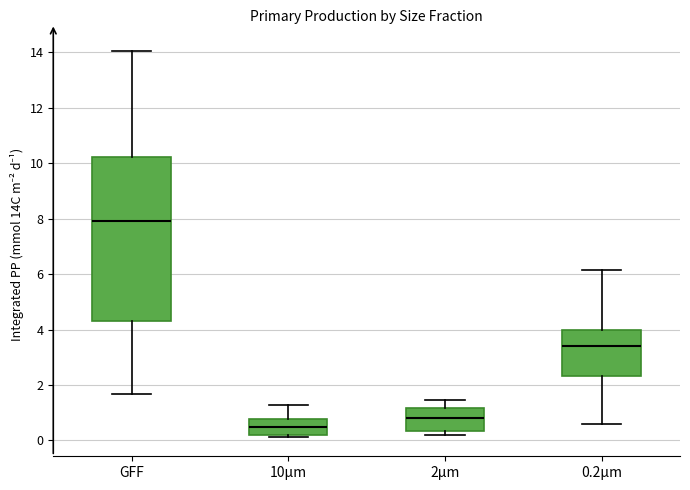

Reading left to right, read every box against the y-axis: the position of its median line, the range the box covers, and the ends of its whiskers. The values are not printed on the chart, so give them approximately, as read against the axis.

GFF: median 8.0, box 4.4 to 10.2, whiskers 1.6 to 14.0
10µm: median 0.4, box 0.2 to 0.8, whiskers 0.2 (just below the box's lower edge) to 1.2
2µm: median 0.8, box 0.4 to 1.2, whiskers 0.2 to 1.4
0.2µm: median 3.4, box 2.4 to 4.0, whiskers 0.6 to 6.2